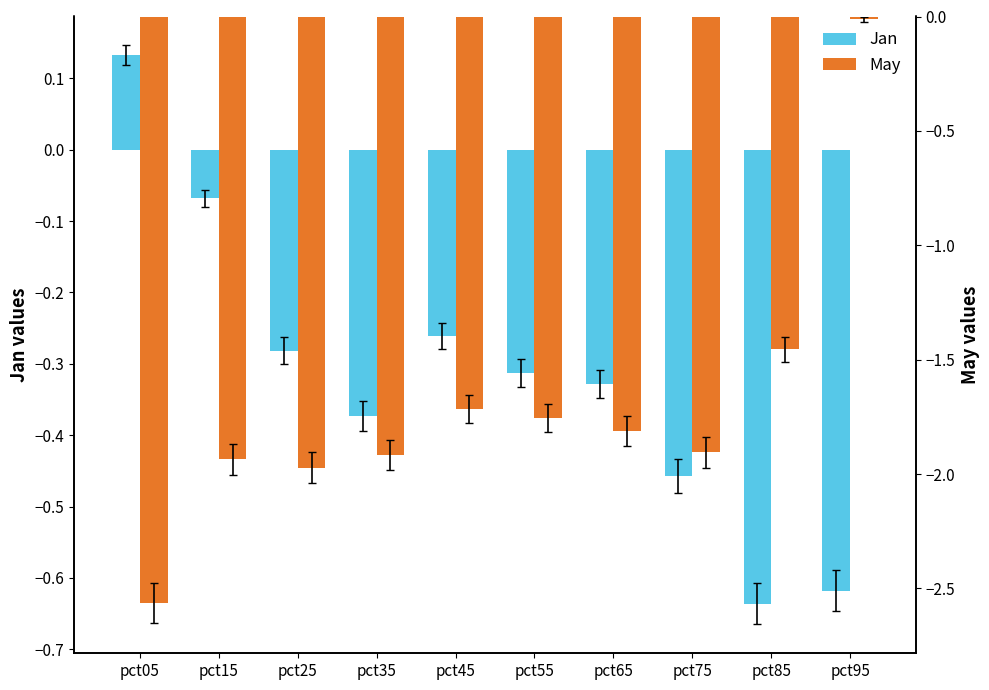

Reading left to right, what are all the values shown in this chart?

Jan: pct05=0.1	pct15=-0.1	pct25=-0.3	pct35=-0.4	pct45=-0.3	pct55=-0.3	pct65=-0.3	pct75=-0.5	pct85=-0.6	pct95=-0.6
May: pct05=-2.6	pct15=-1.9	pct25=-2.0	pct35=-1.9	pct45=-1.7	pct55=-1.8	pct65=-1.8	pct75=-1.9	pct85=-1.5	pct95=-0.0